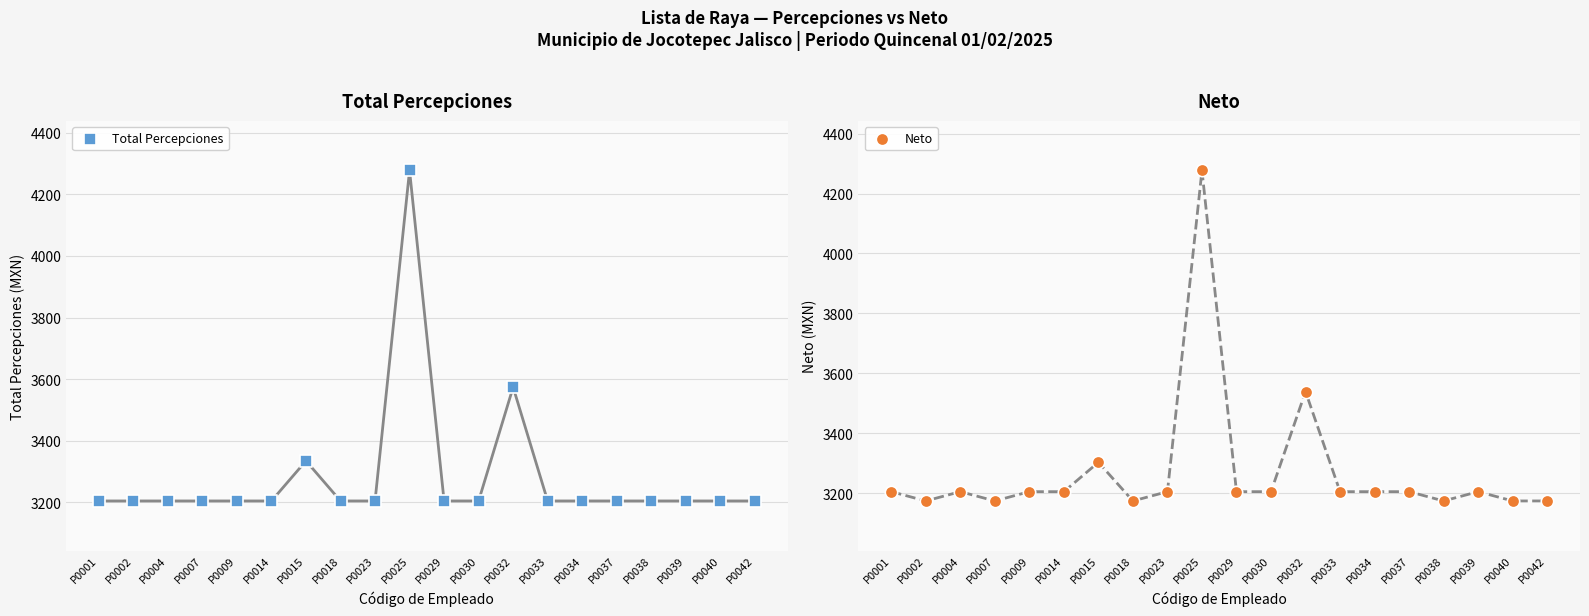

Which series reaches the maximum Y coordinate?

Total Percepciones